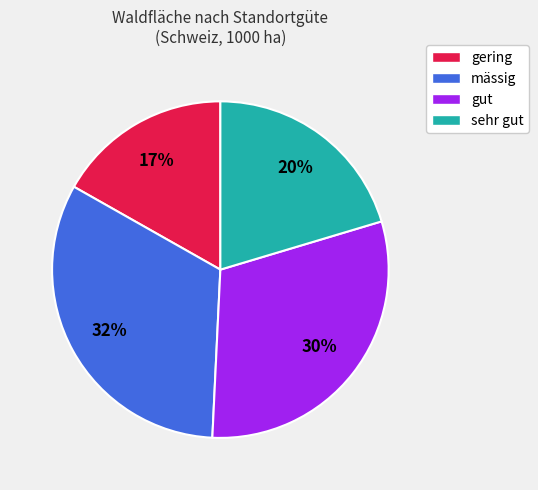

True or false: gut accounts for 15% of the total.

False